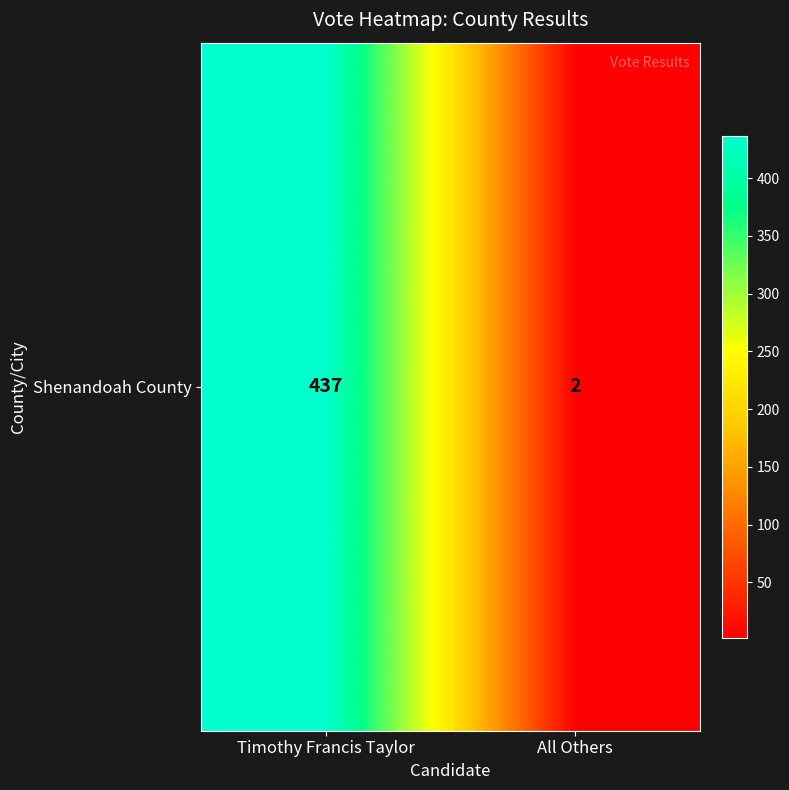

Rank the categories by value from highest to lowest.

Timothy Francis Taylor, All Others